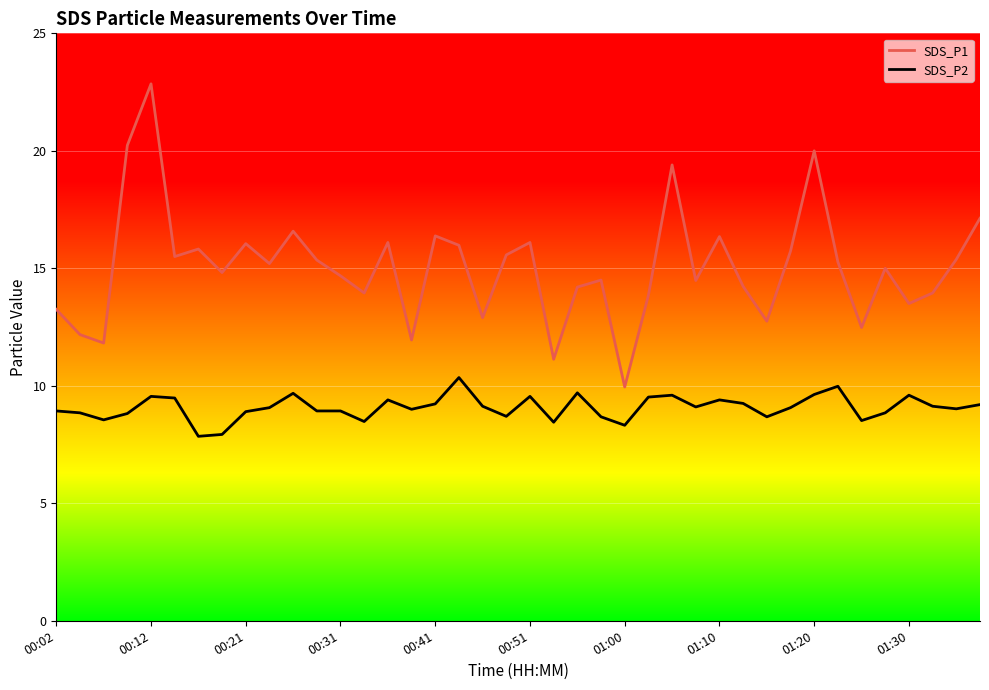

True or false: SDS_P2 and SDS_P1 intersect in this chart.

False